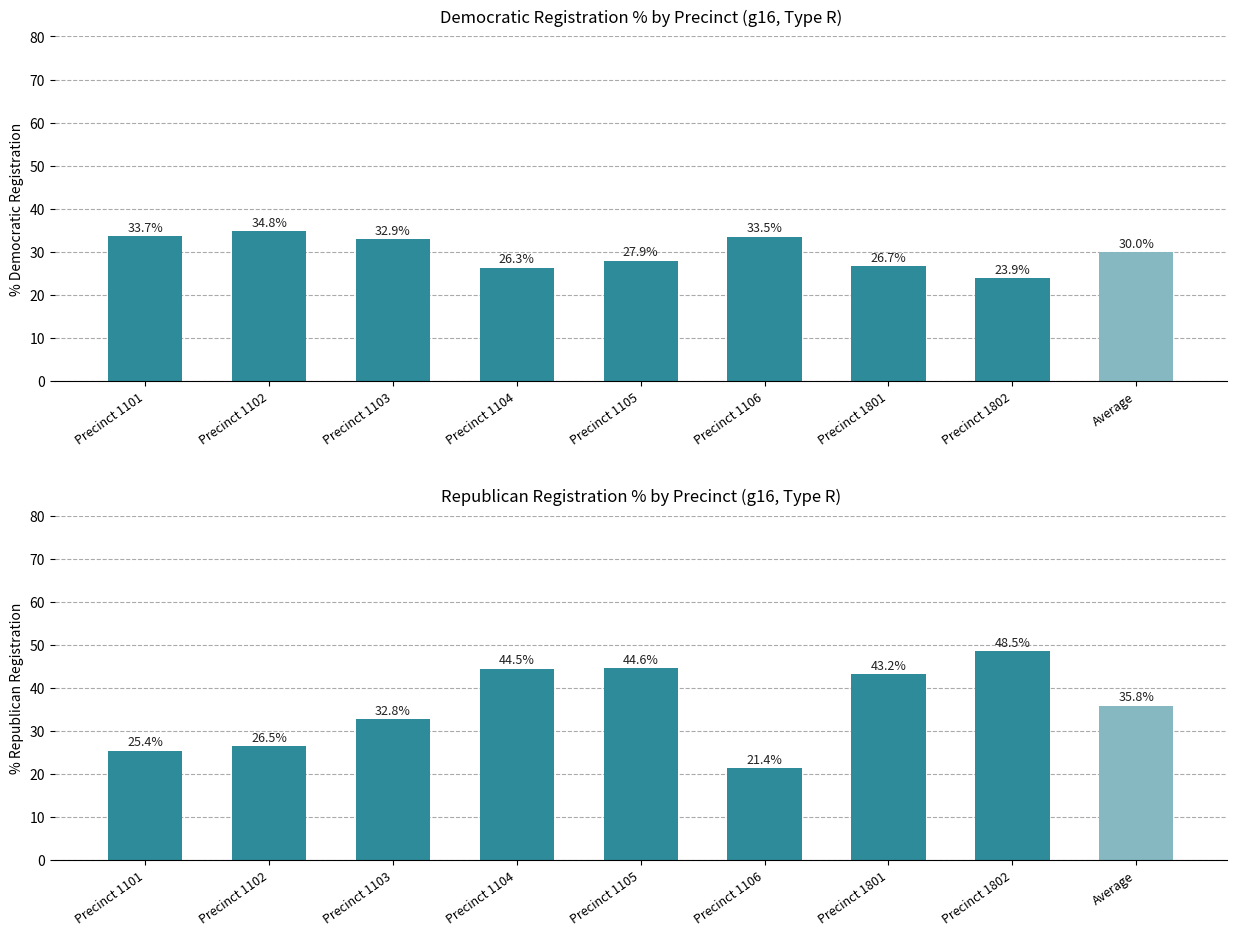

What is the difference between the % Republican values at Precinct 1103 and Precinct 1802?

15.8